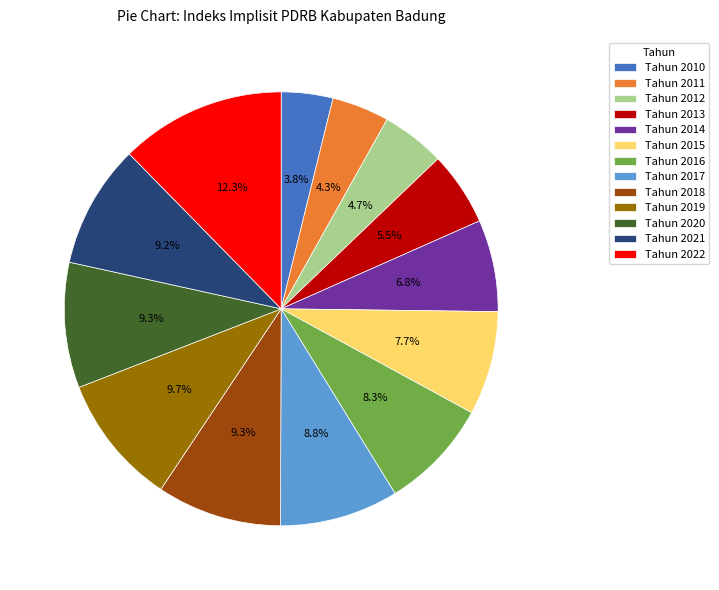

What percentage is NOT represented by Tahun 2013?

94.5%